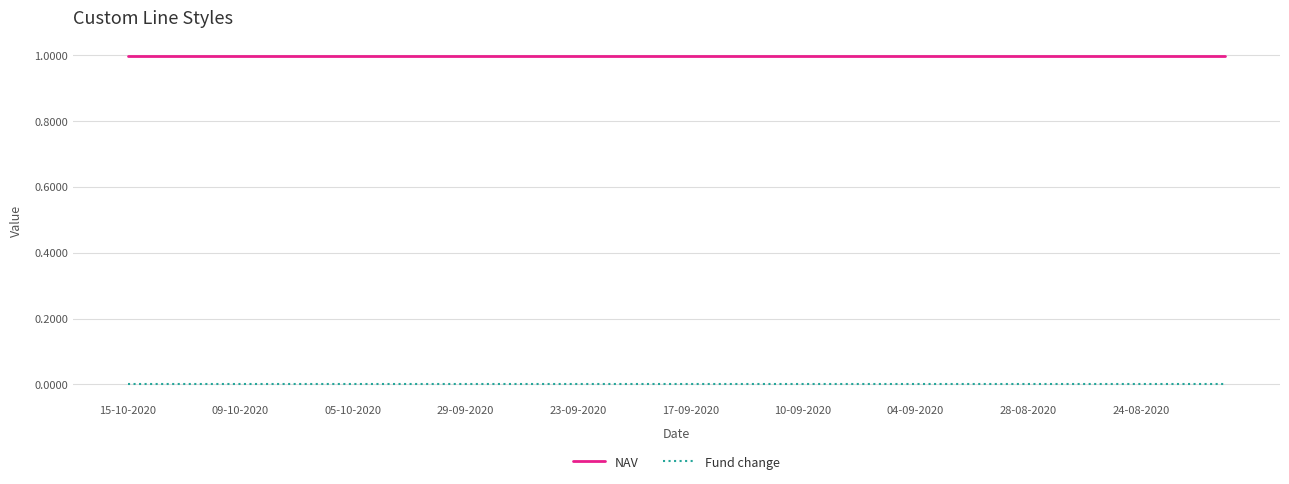

True or false: Fund change and NAV cross at least once.

False